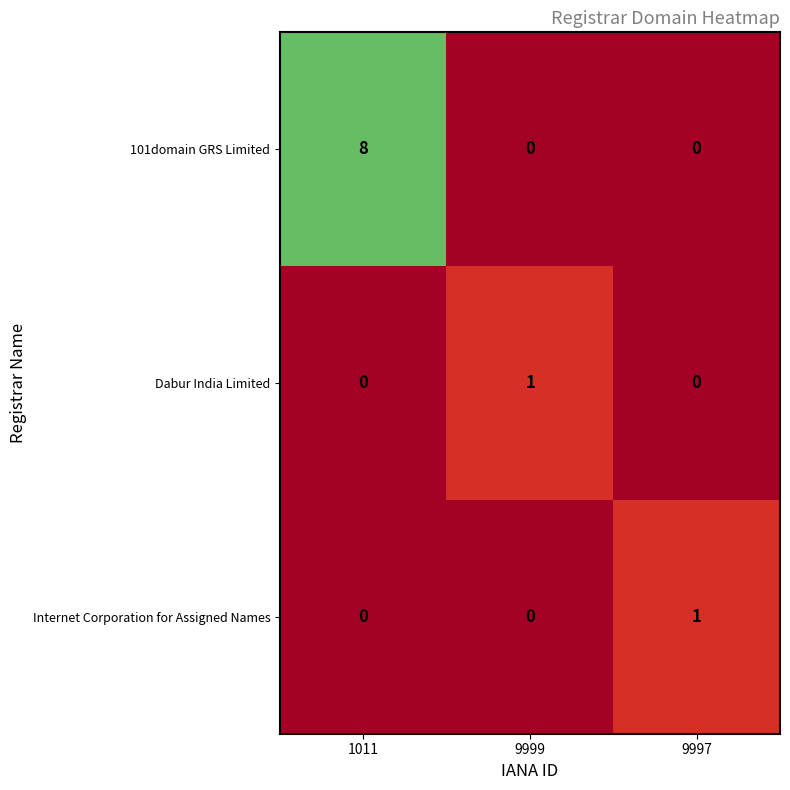

Which series changed the most between 1011 and 9999?

101domain GRS Limited